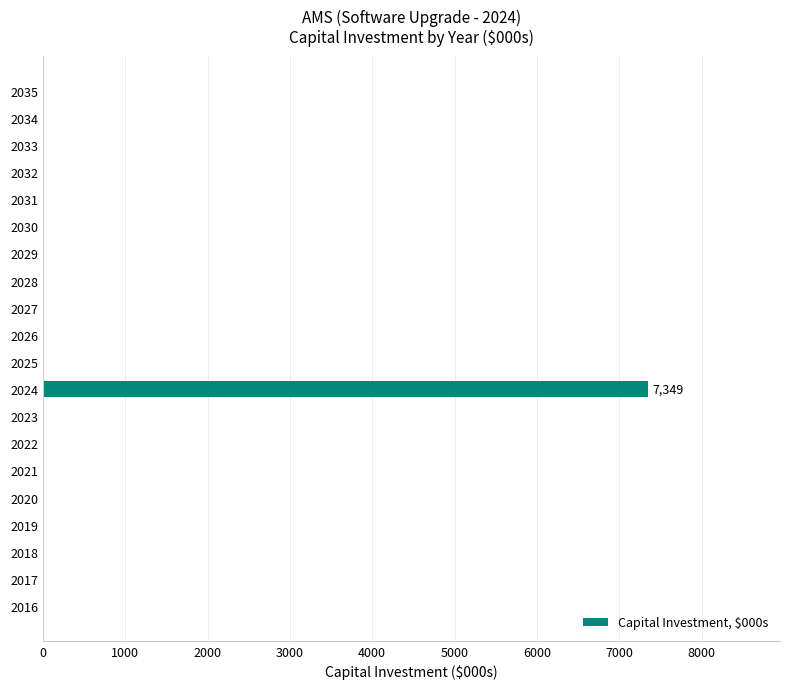

The value at 2029 is 0.0. True or false?

True